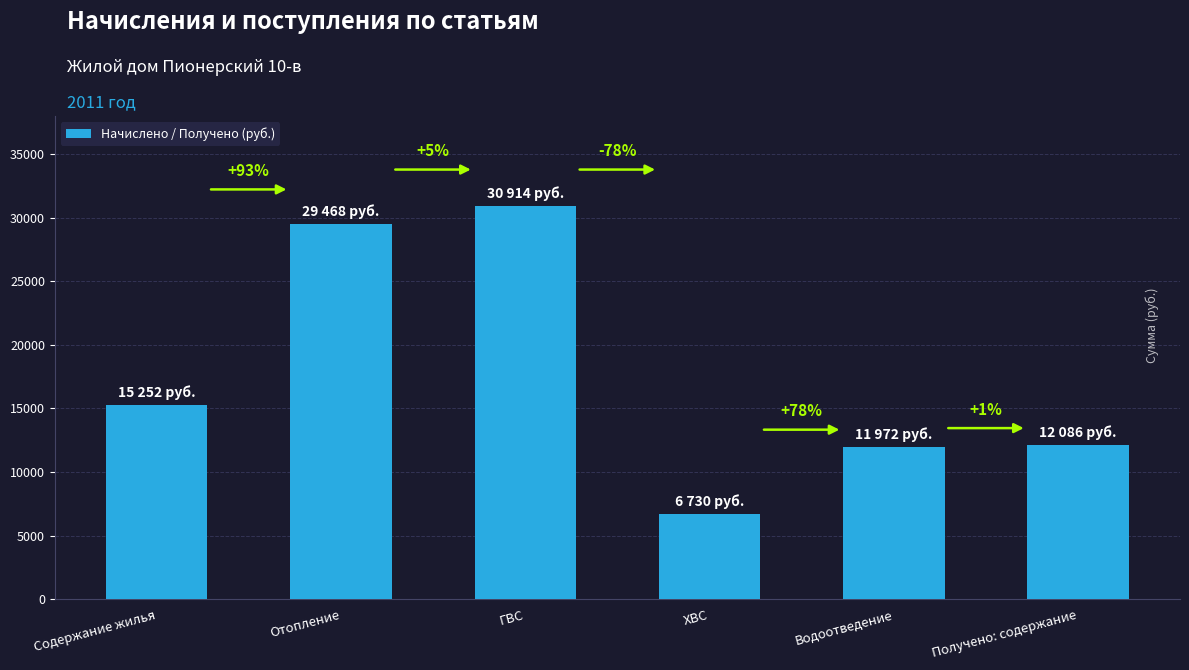

What is the difference between the second highest and second lowest values?

17495.8